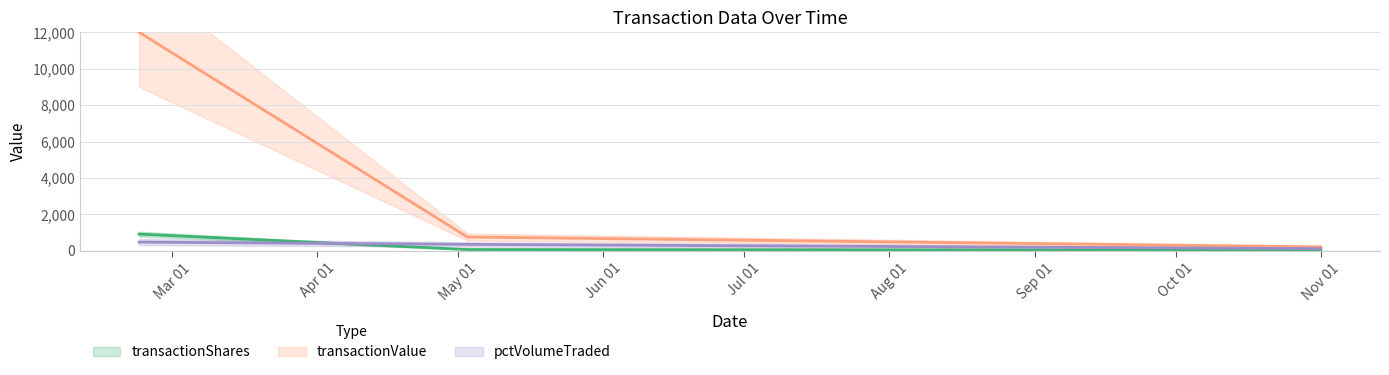

What is the label of the 2nd point from the right?

2004-05-03